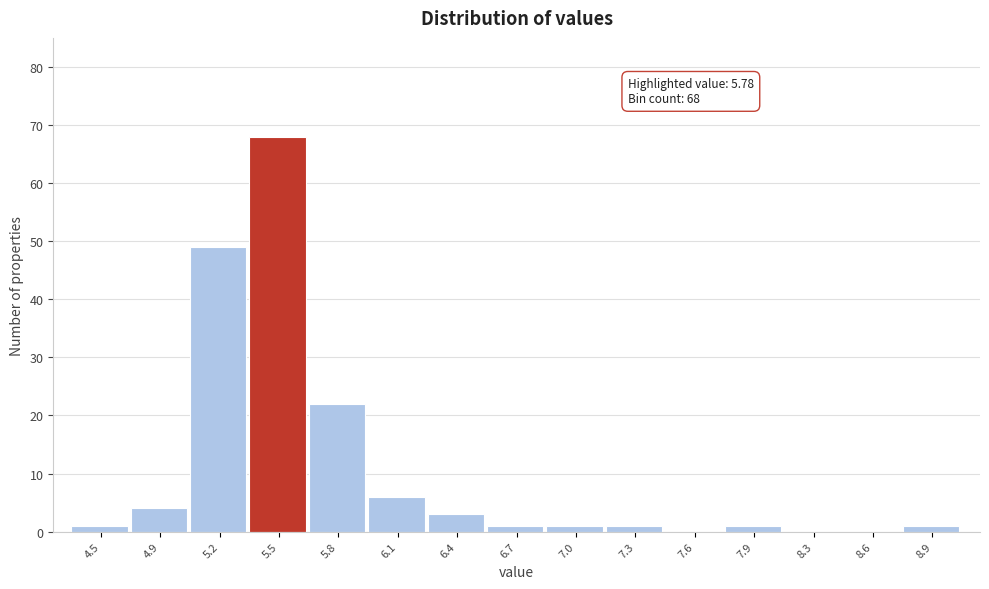

Reading left to right, transcribe all the data shown in this chart.

4.5=1	4.9=4	5.2=49	5.5=68	5.8=22	6.1=6	6.4=3	6.7=1	7.0=1	7.3=1	7.6=0	7.9=1	8.3=0	8.6=0	8.9=1